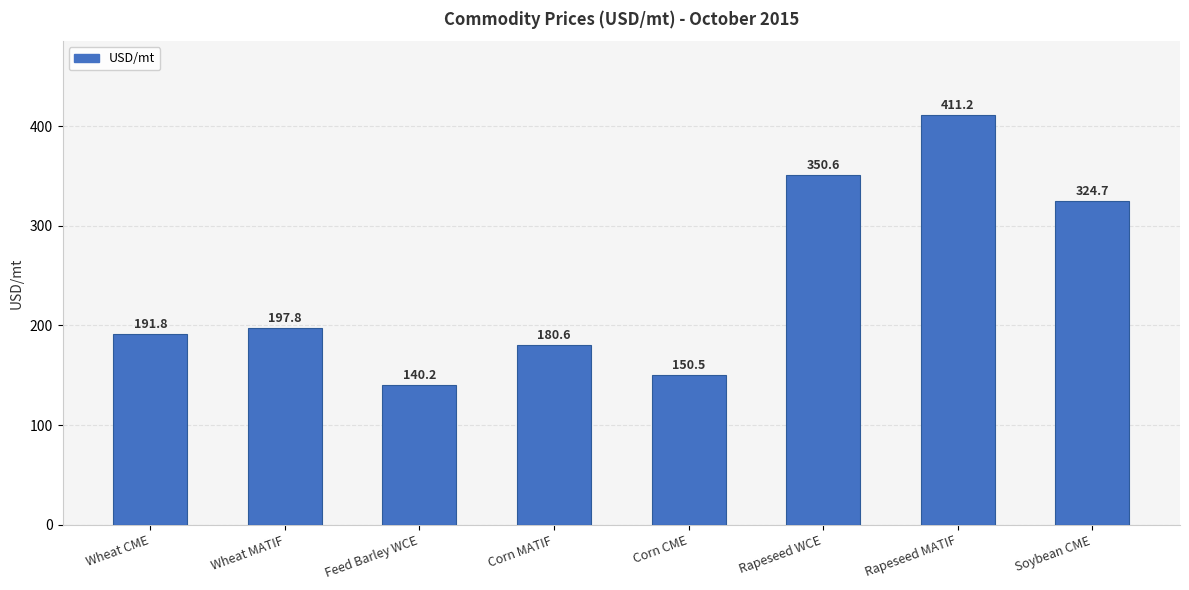

Reading left to right, what are all the values shown in this chart?

191.8	197.8	140.2	180.6	150.5	350.6	411.2	324.7